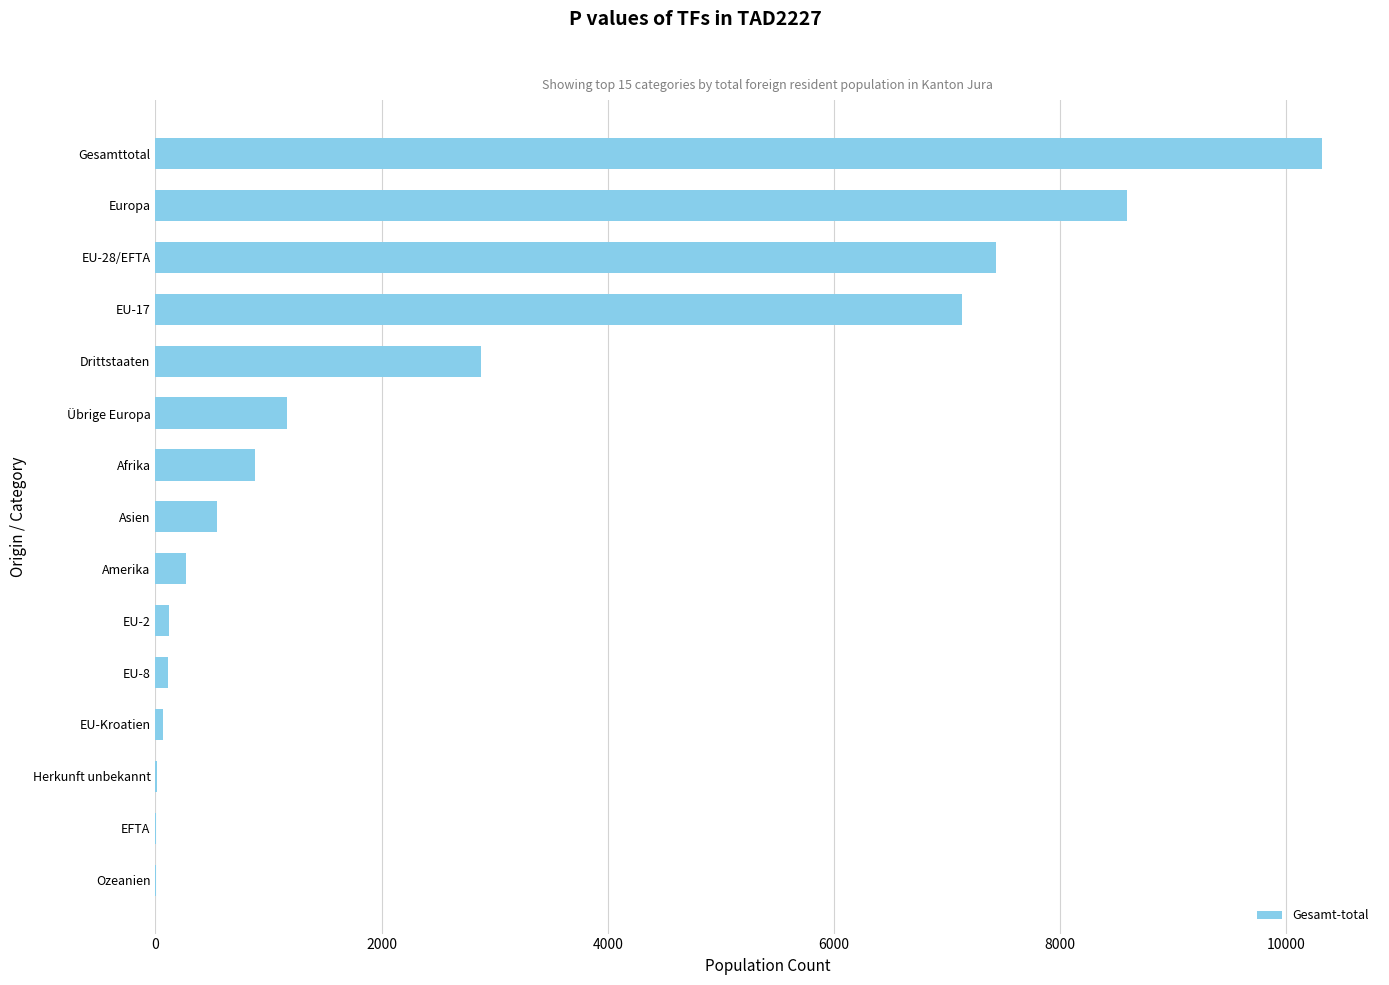

The value at Afrika is 290. True or false?

False